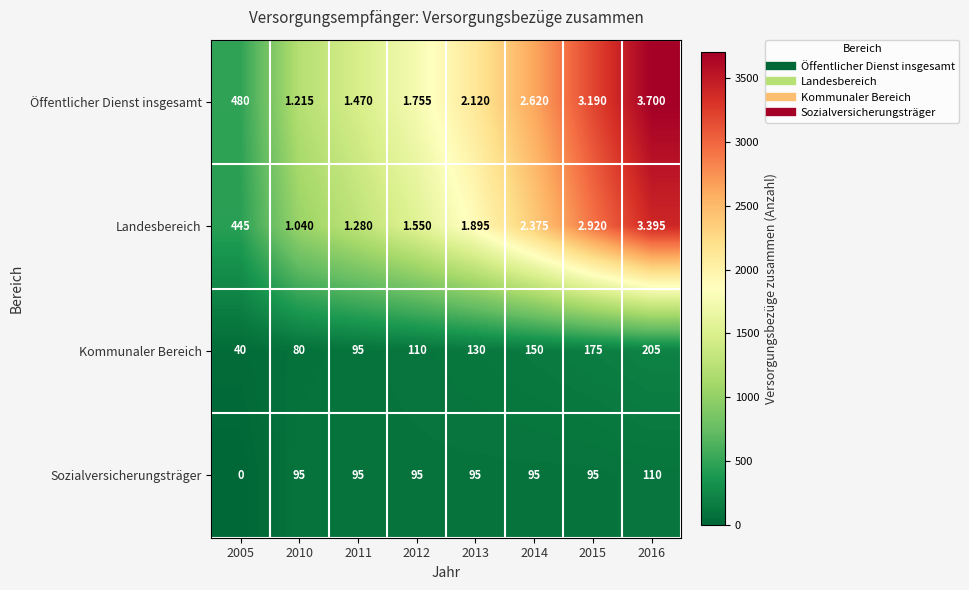

Is the value of Sozialversicherungsträger at 2012 greater than the value of Öffentlicher Dienst insgesamt at 2015?

Yes